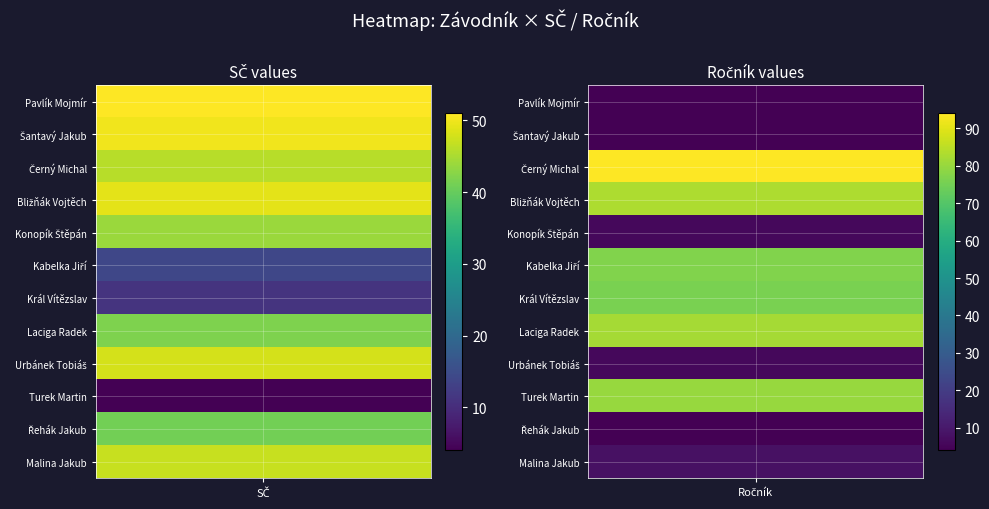

What is the smallest value displayed?

4